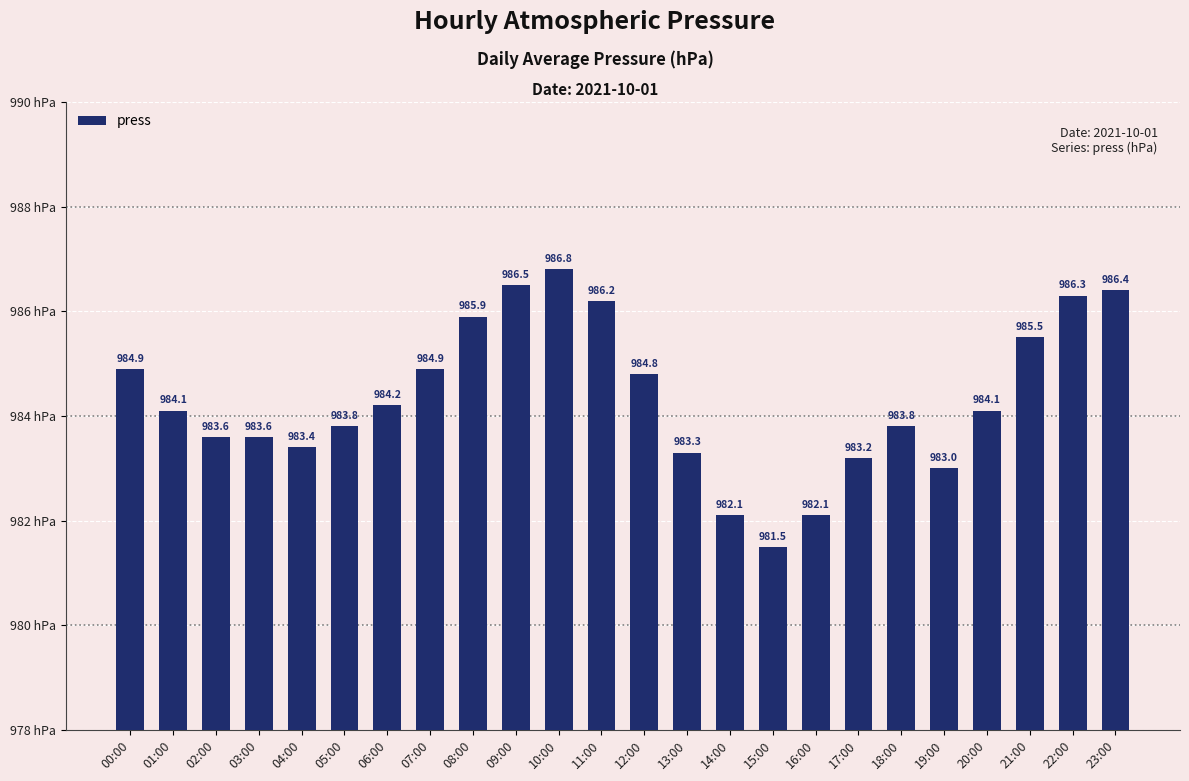

At which label does the data first exceed 984?

00:00